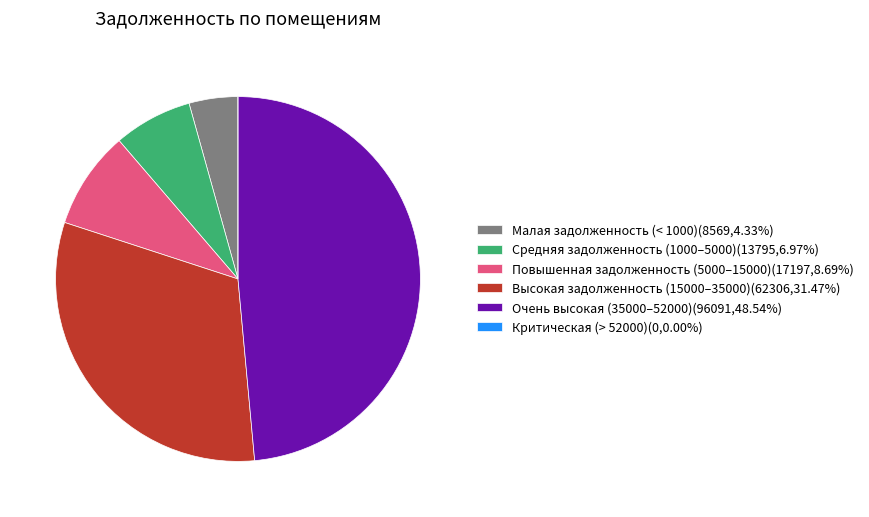

Do Высокая задолженность (15000–35000)(62306,31.47%) and Очень высокая (35000–52000)(96091,48.54%) together represent more than half of the pie?

Yes